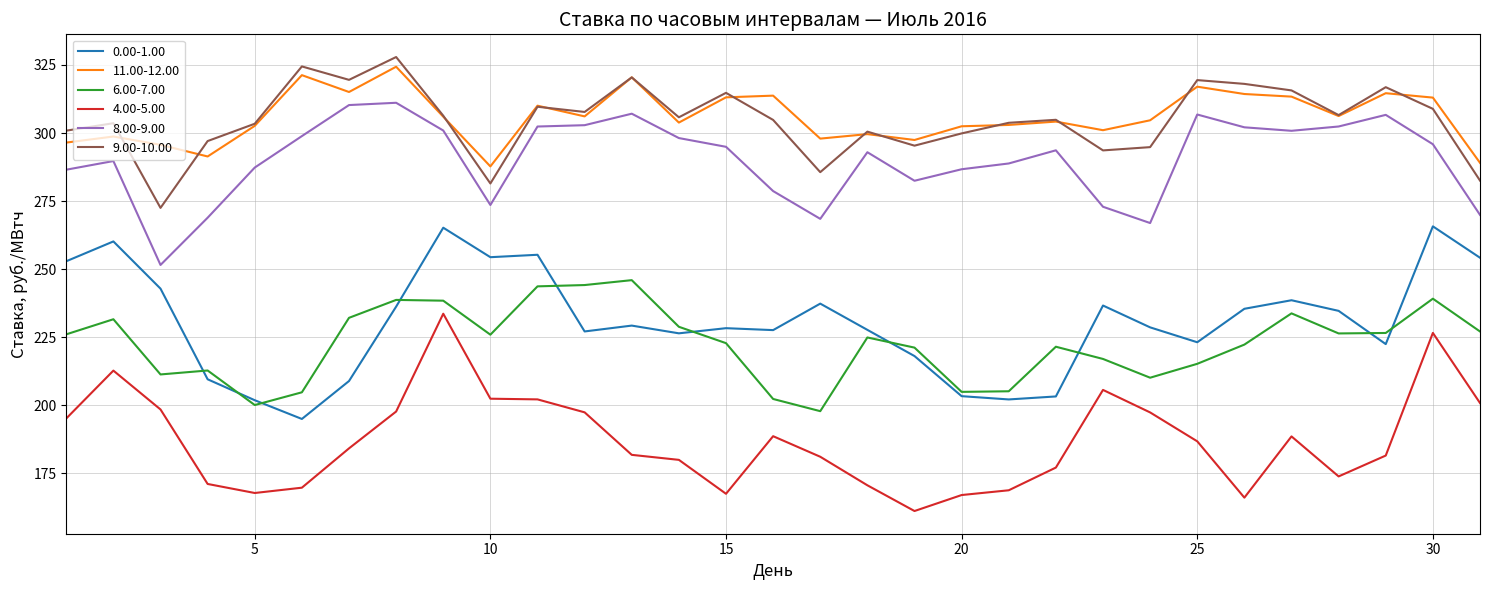

After their last crossing, which series has the higher values: 9.00-10.00 or 11.00-12.00?

11.00-12.00